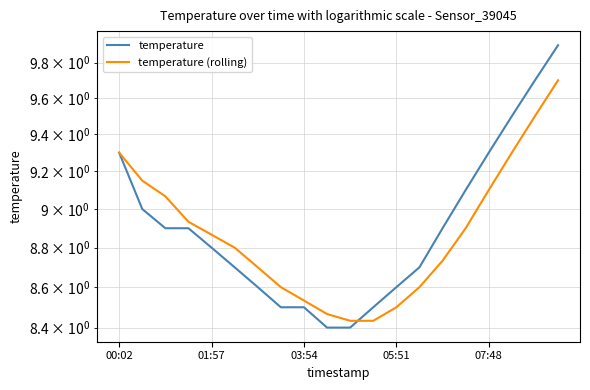

Rank the series by their maximum value, from lowest to highest.

temperature (rolling), temperature